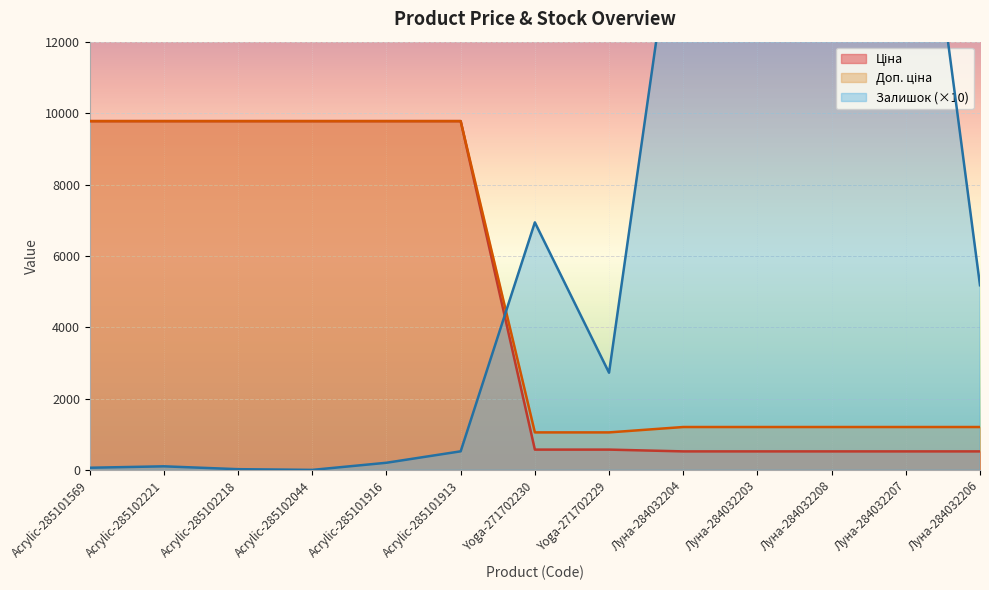

Rank the series at Yoga-271702230 from lowest to highest value.

Ціна, Доп. ціна, Залишок